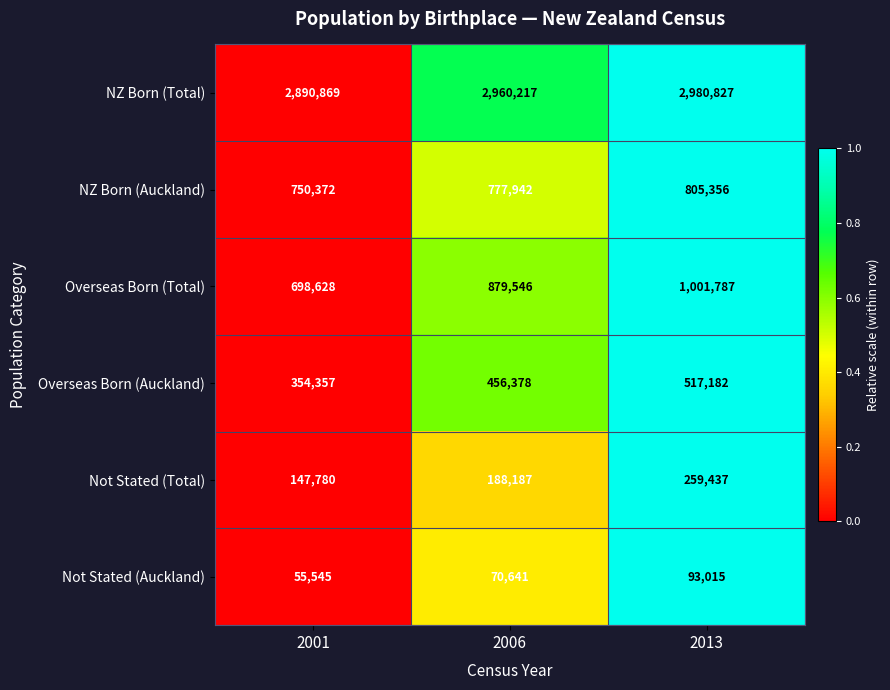

Which category has the lowest value across all series?

2001